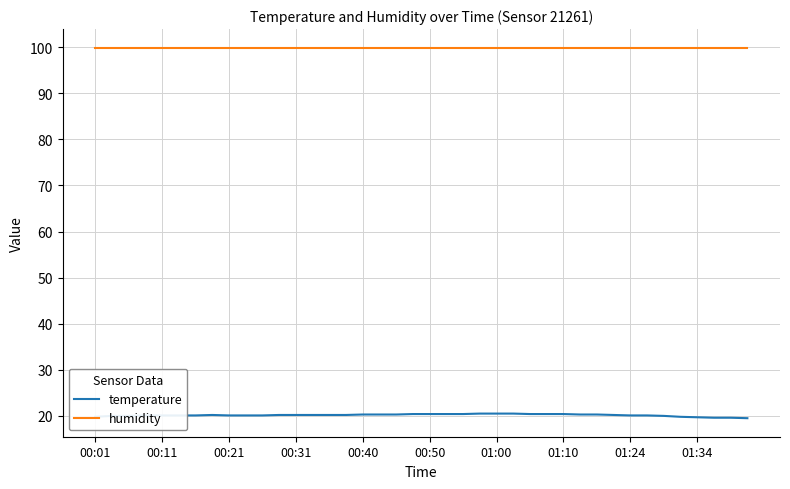

True or false: humidity and temperature cross at least once.

False